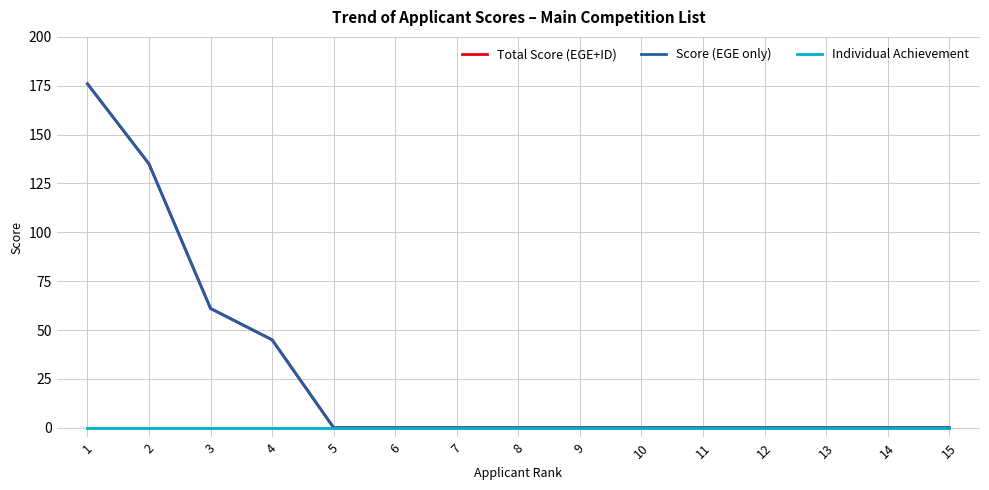

Rank the series by their maximum value, from lowest to highest.

Individual Achievement, Total Score (EGE+ID), Score (EGE only)